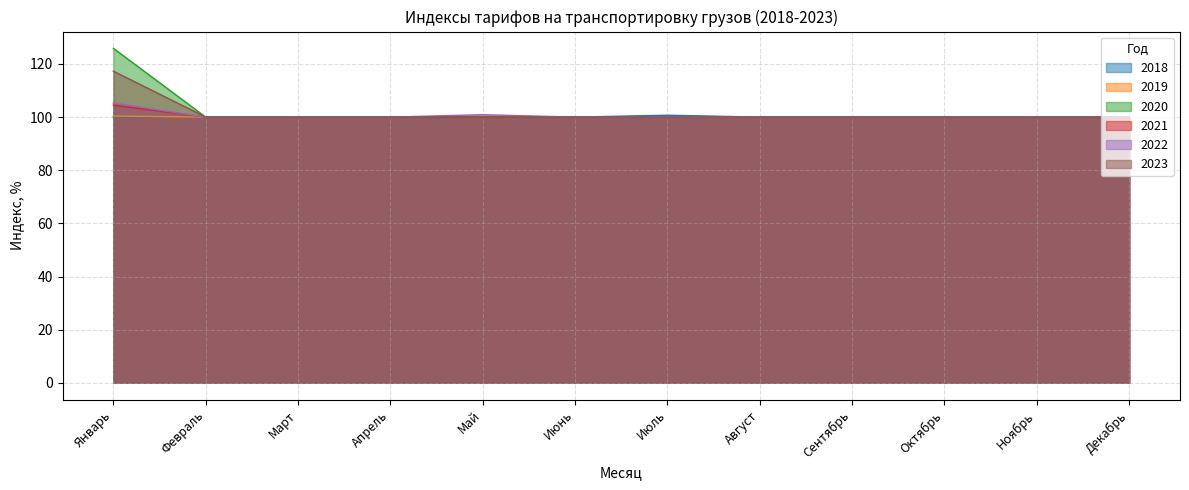

True or false: 2019 has more than 0 points higher than both neighbors.

False